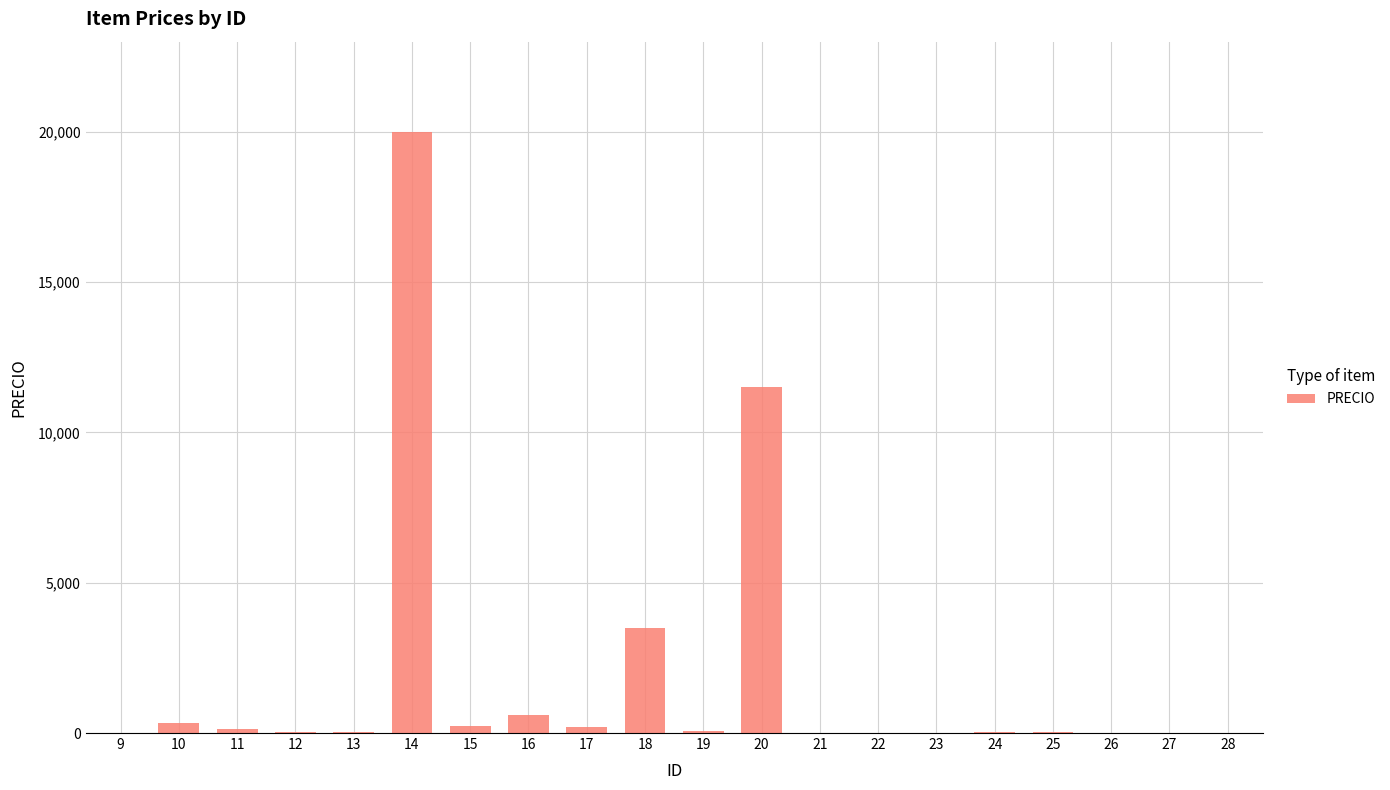

How many series are shown in this chart?

1